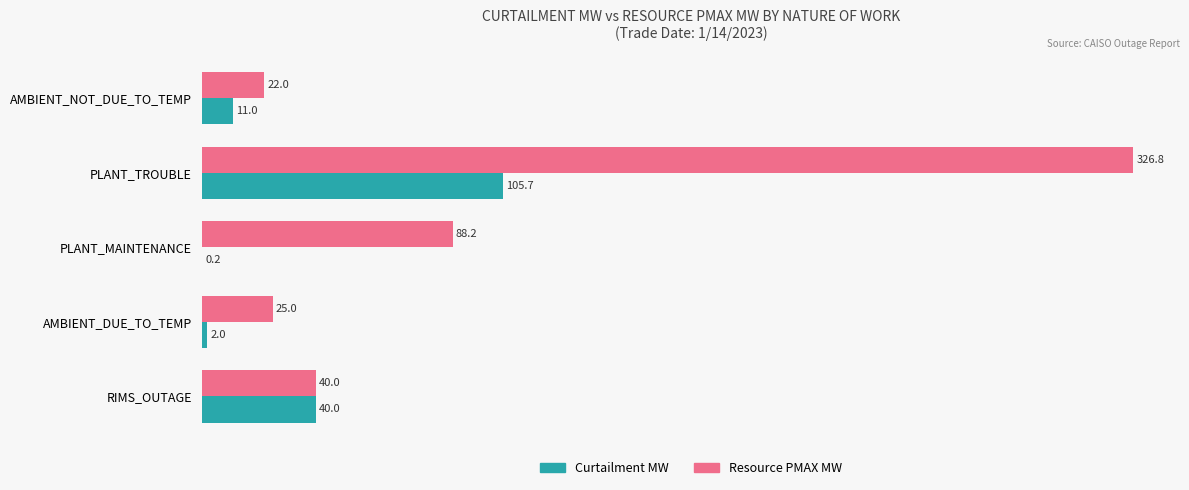

What is the sum of all Resource PMAX MW values?

501.9